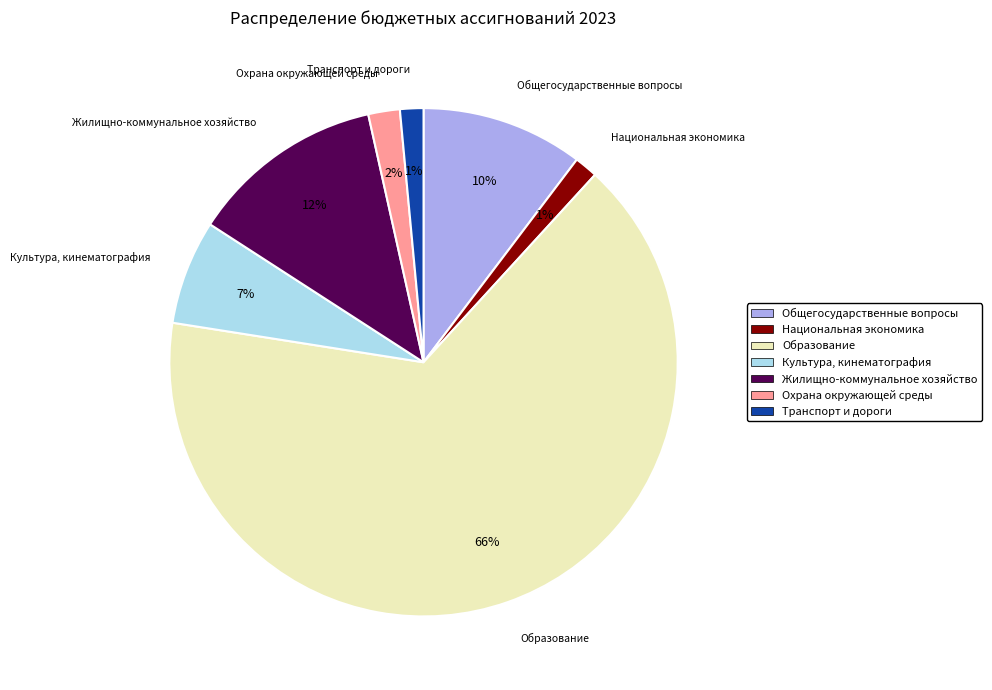

Does any single category account for the majority?

Yes